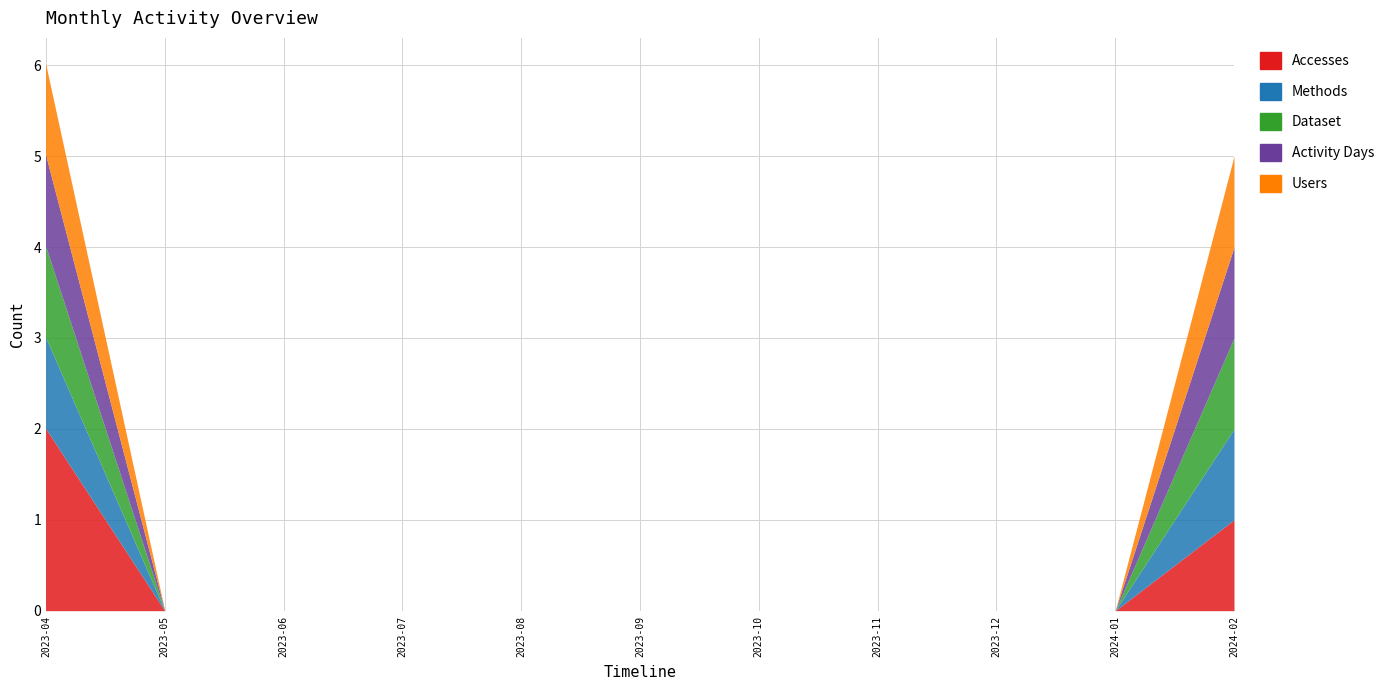

Which series has the widest spread of values?

Accesses